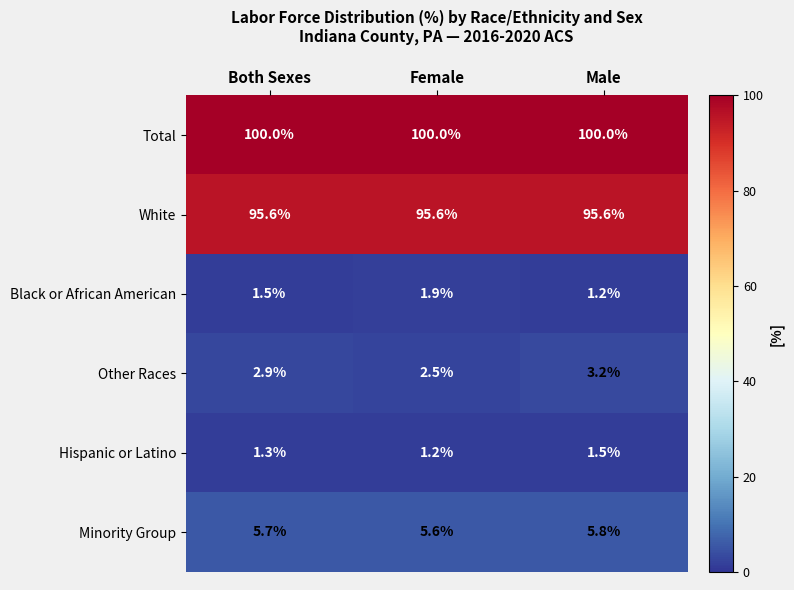

At Male, list the series in order from smallest to largest.

Black or African American, Hispanic or Latino, Other Races, Minority Group, White, Total